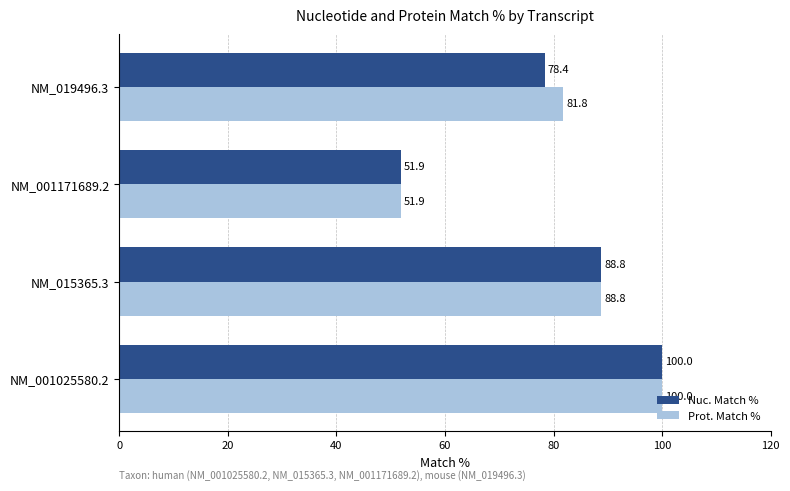

Which series has the largest total across all categories?

Prot. Match %